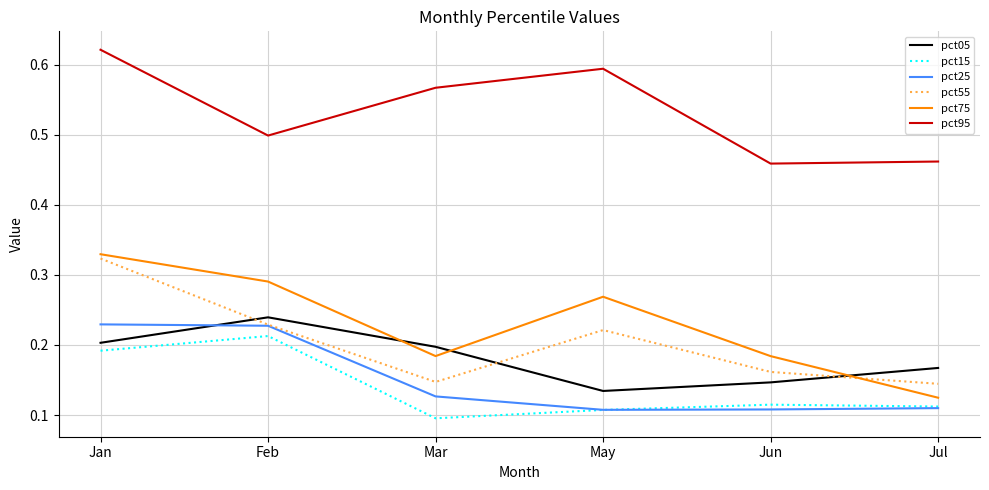

Which series has the largest total across all categories?

pct95